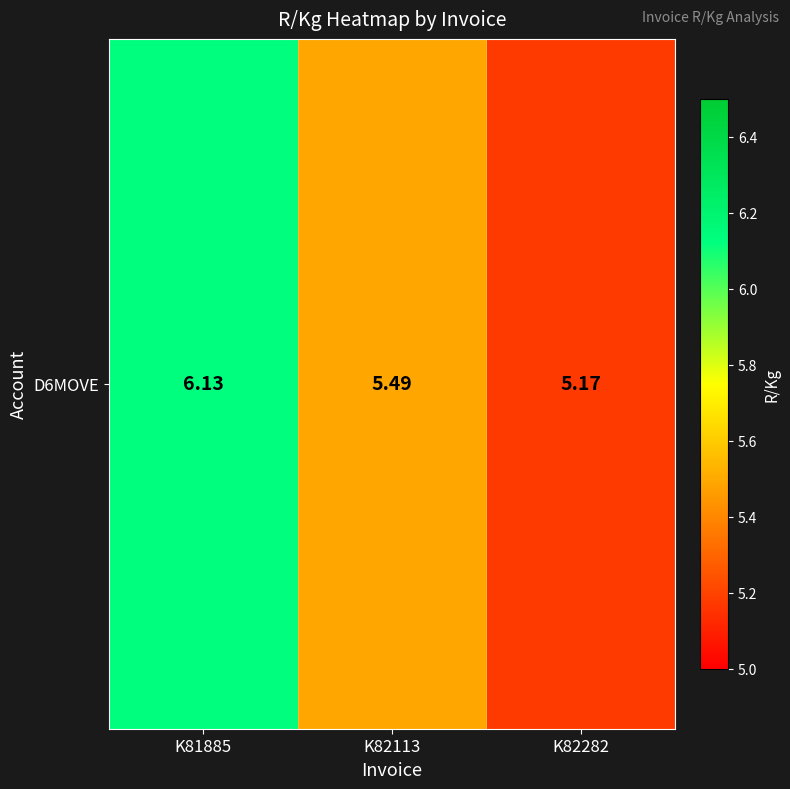

Count the number of categories in the chart.

3